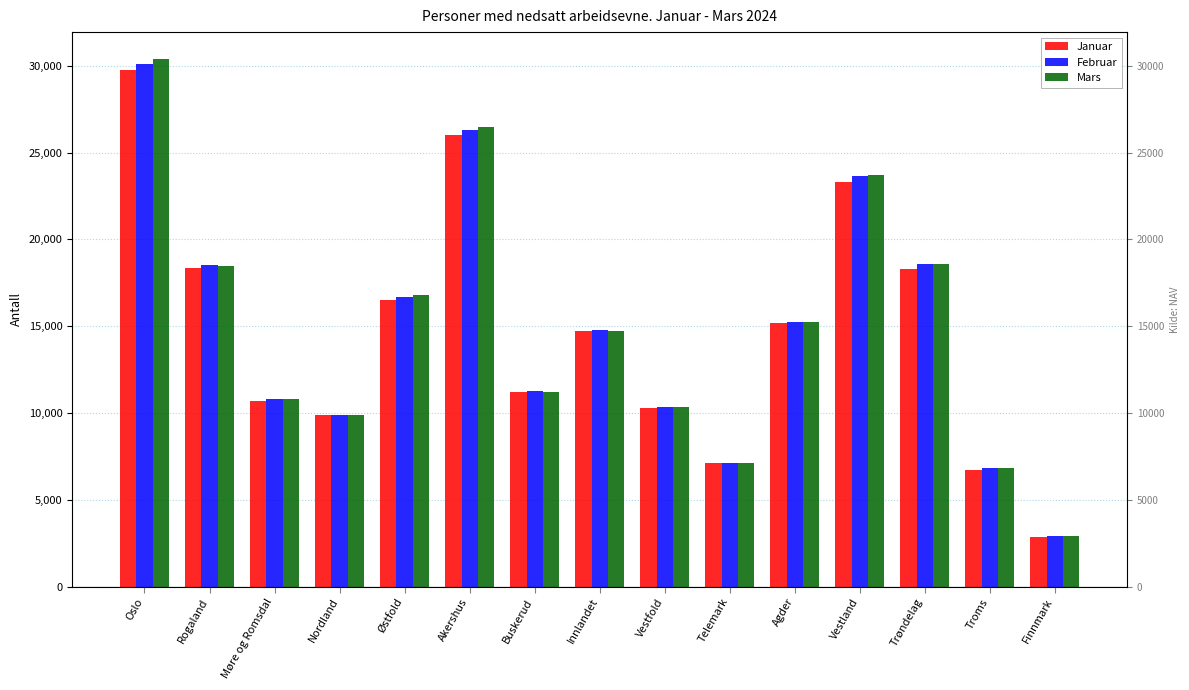

Are the bars horizontal?

No